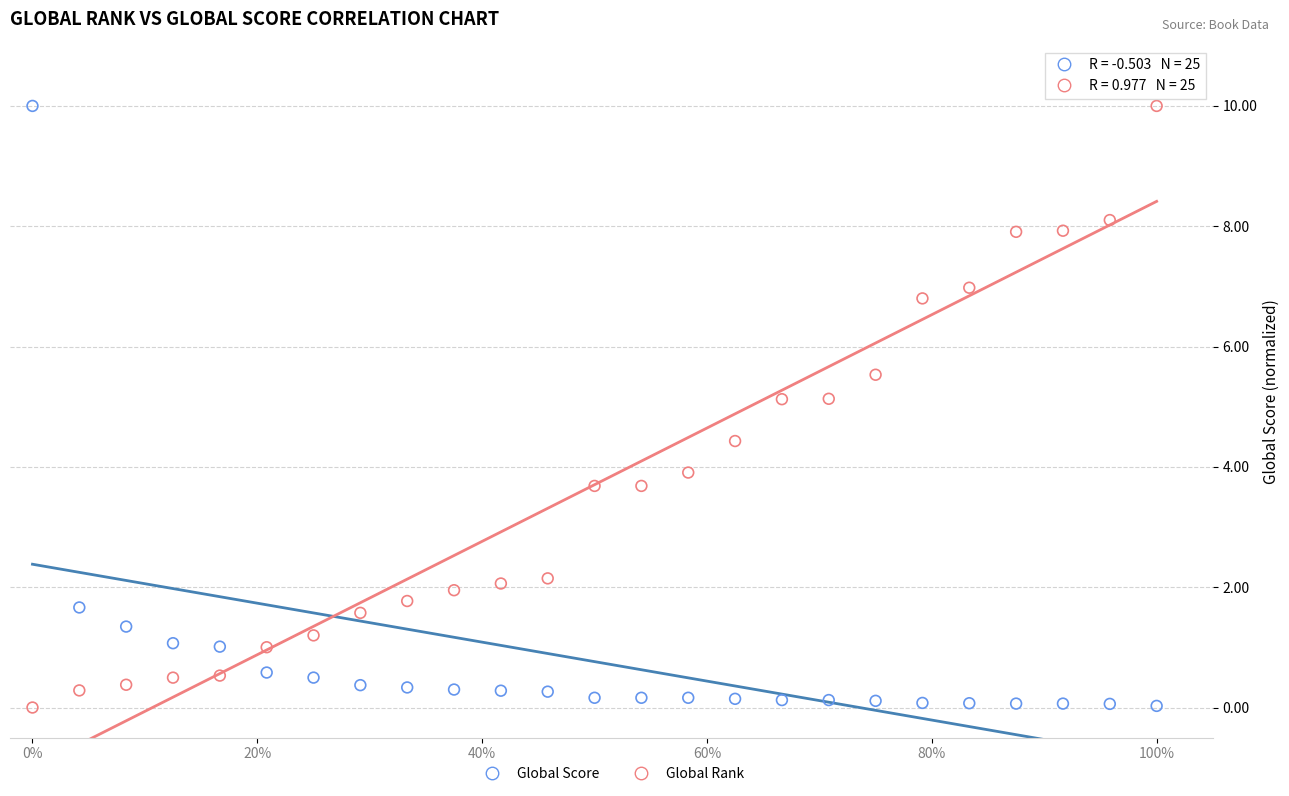

Across all data points, what is the range of X values (max minus min)?

1.0